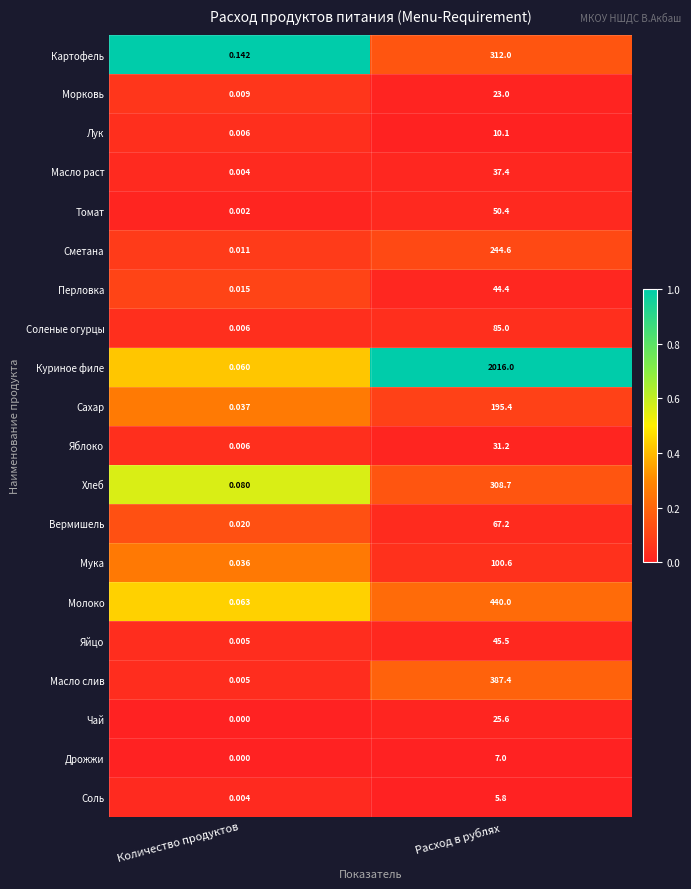

Which category has the lowest value across all series?

Количество продуктов